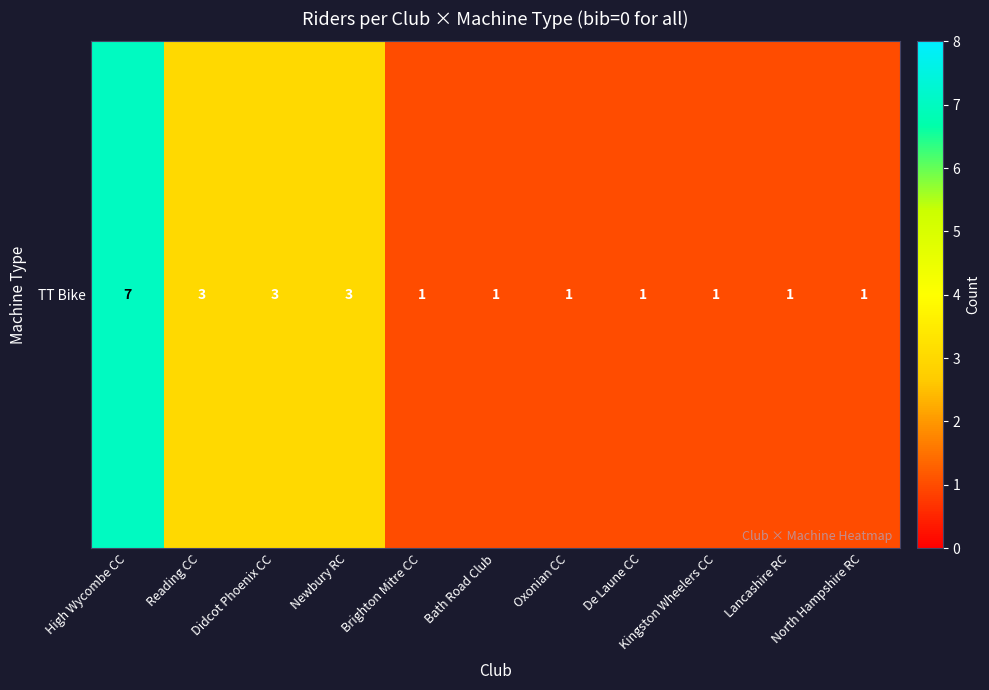

True or false: the data shows 5 at Didcot Phoenix CC.

False